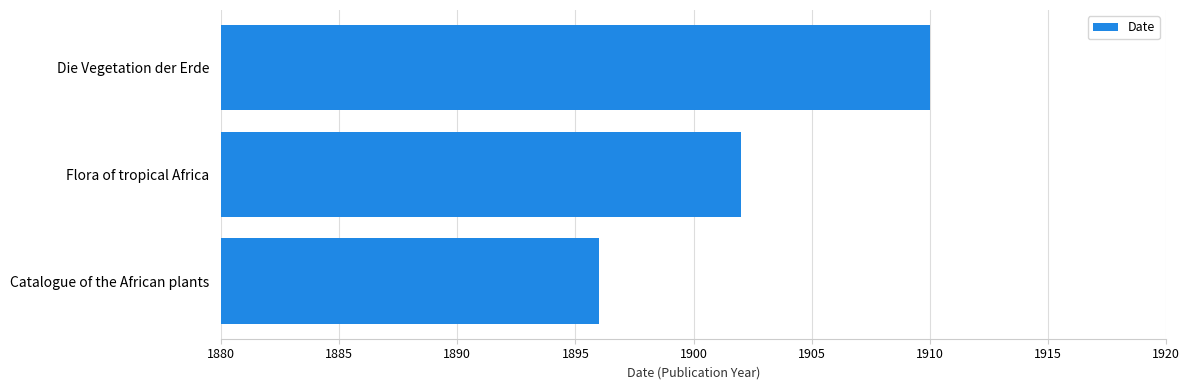

True or false: the data shows 3371 at Die Vegetation der Erde.

False